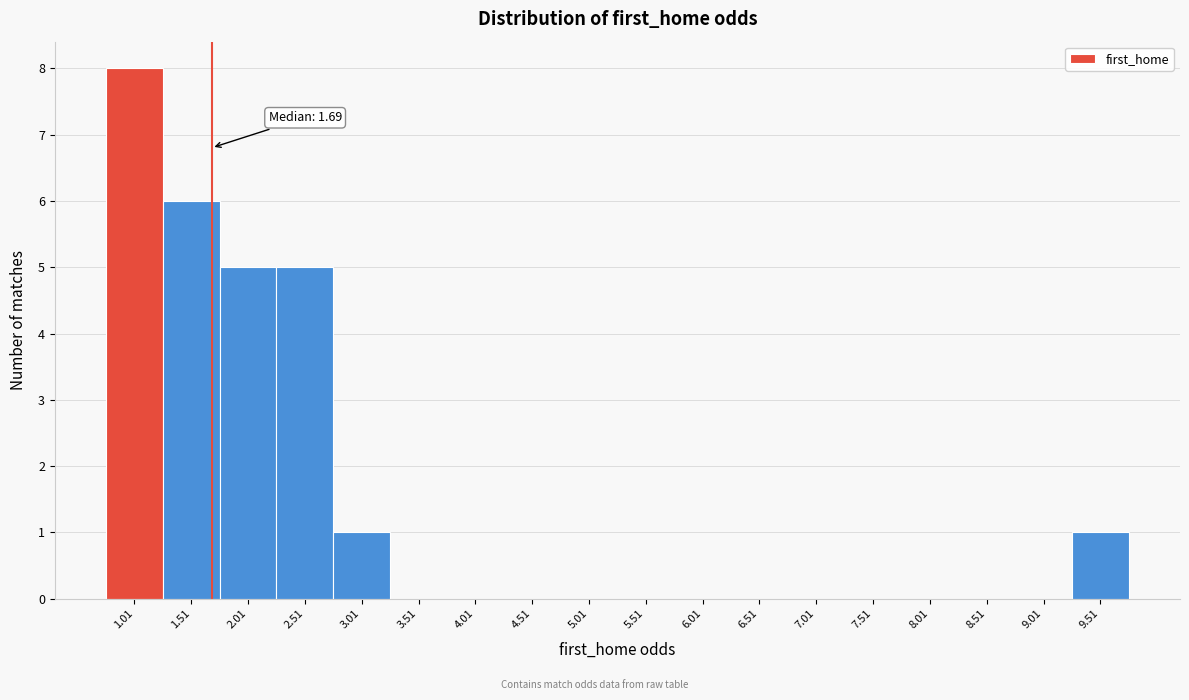

Which range on the x-axis has the tallest bar?

0.76 to 1.26